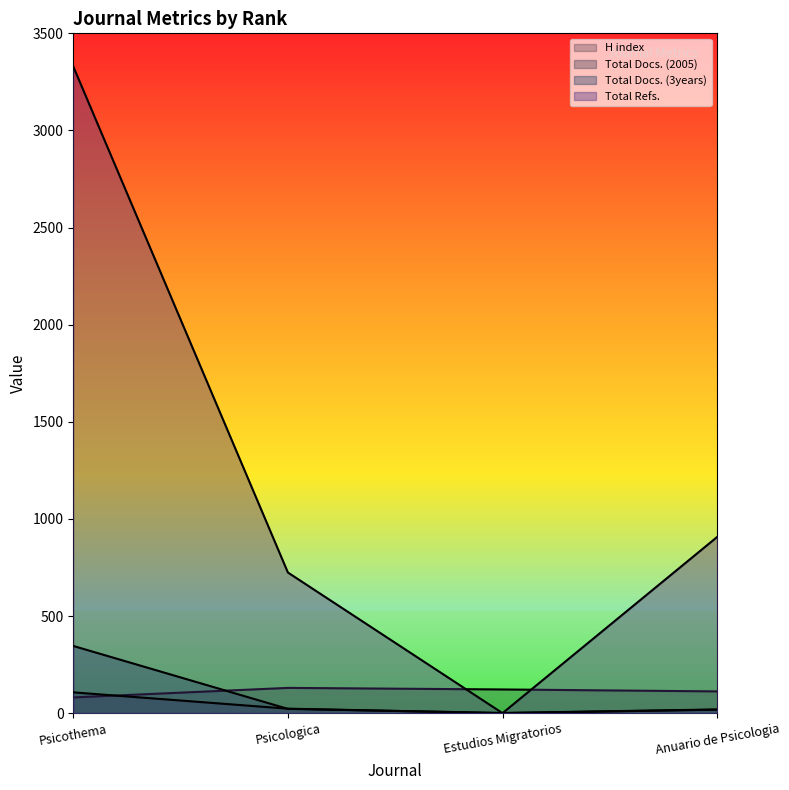

What is the label of the 2nd point from the left?

Psicologica